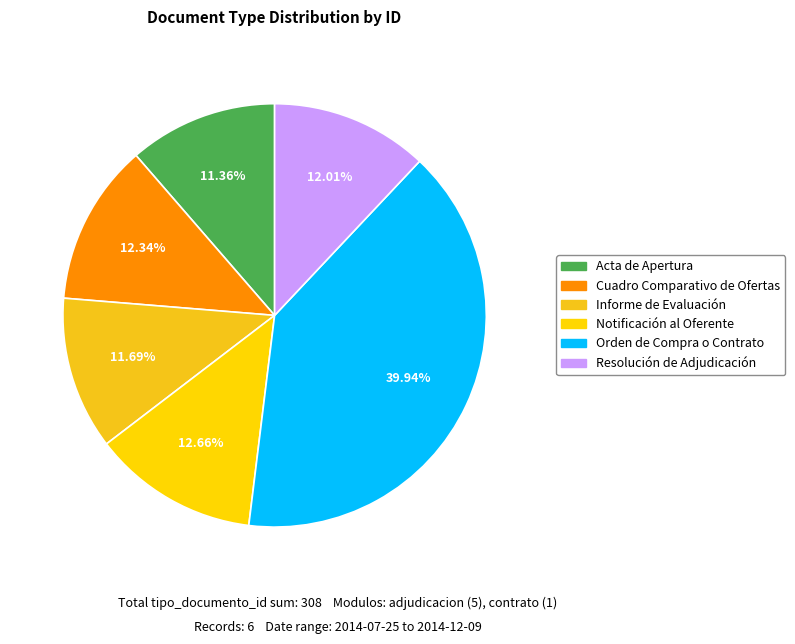

To the nearest percent, what percentage of the pie is Notificación al Oferente?

13%